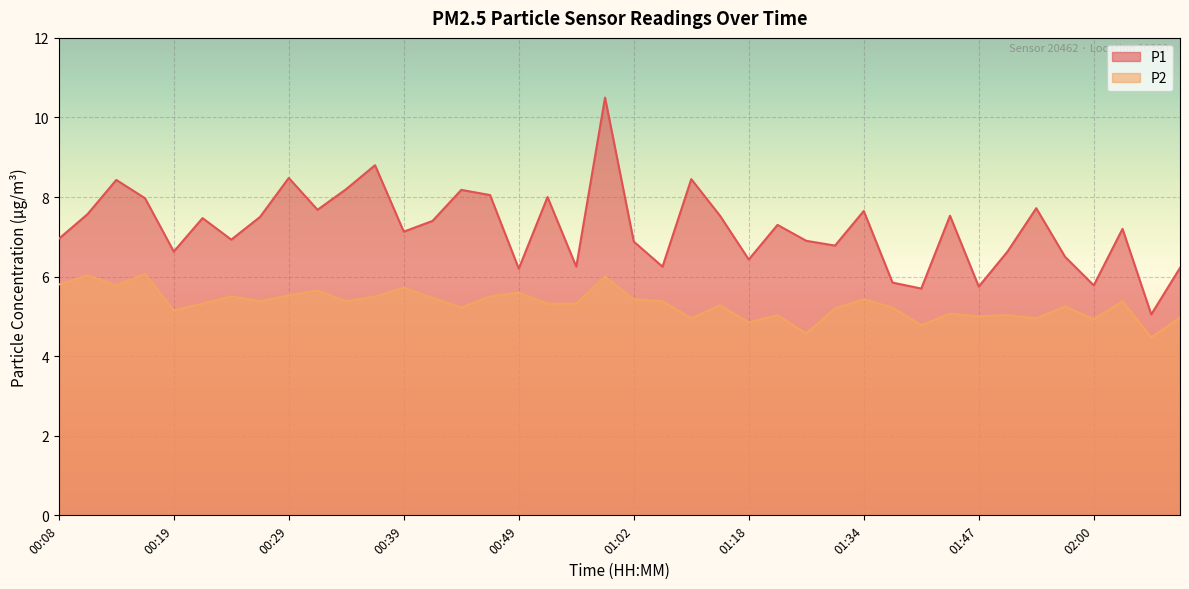

Reading left to right, extract all data points from this chart.

P1: 7.0	7.6	8.4	8.0	6.6	7.5	6.9	7.5	8.5	7.7	8.2	8.8	7.1	7.4	8.2	8.1	6.2	8.0	6.2	10.5	6.9	6.2	8.4	7.5	6.4	7.3	6.9	6.8	7.7	5.8	5.7	7.5	5.8	6.6	7.7	6.5	5.8	7.2	5.0	6.2
P2: 5.8	6.0	5.8	6.1	5.2	5.3	5.5	5.4	5.5	5.7	5.4	5.5	5.7	5.5	5.2	5.5	5.6	5.3	5.3	6.0	5.4	5.4	5.0	5.3	4.8	5.0	4.6	5.2	5.4	5.2	4.8	5.1	5.0	5.0	5.0	5.2	4.9	5.4	4.5	5.0